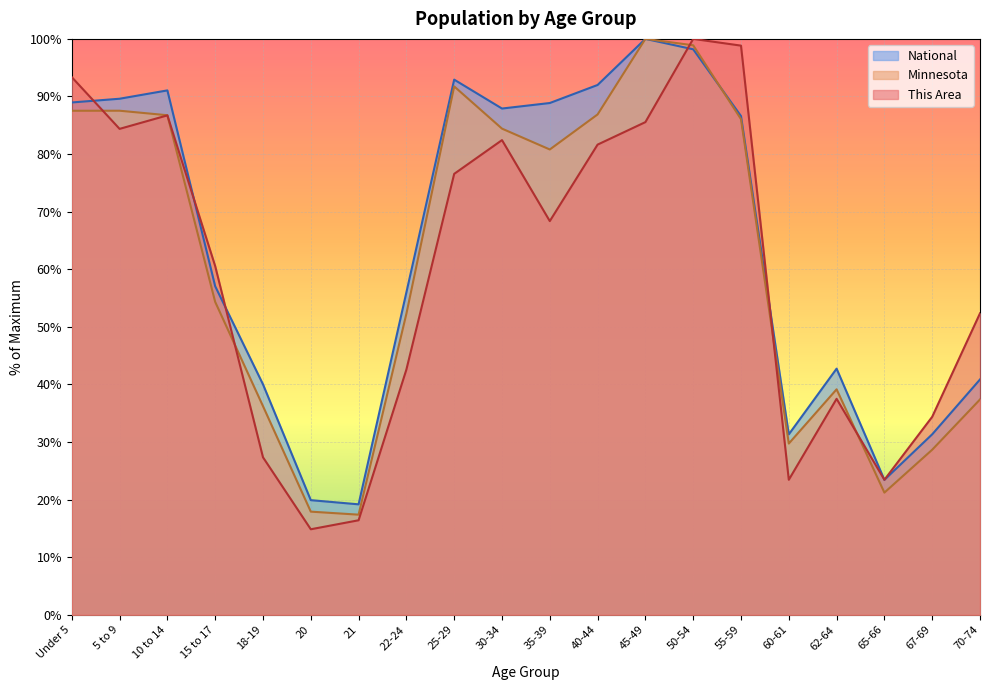

How many data points in This Area are less than 68?

10